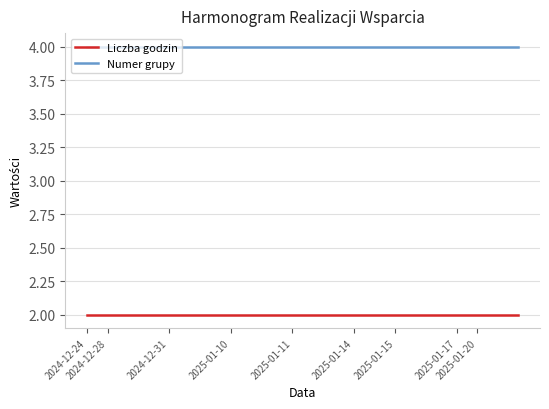

Rank the series by their maximum value, from highest to lowest.

Numer grupy, Liczba godzin